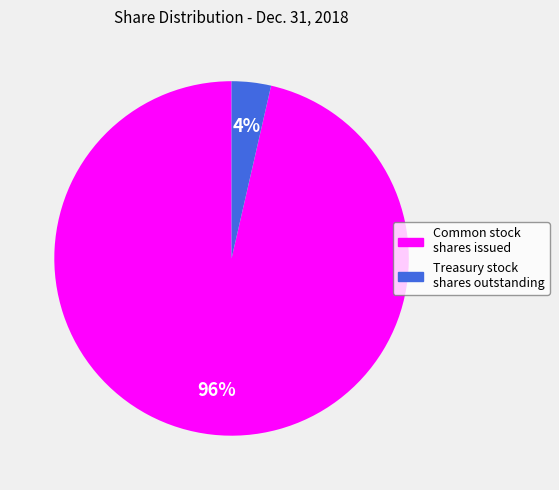

To the nearest percent, what is the average slice percentage?

50%